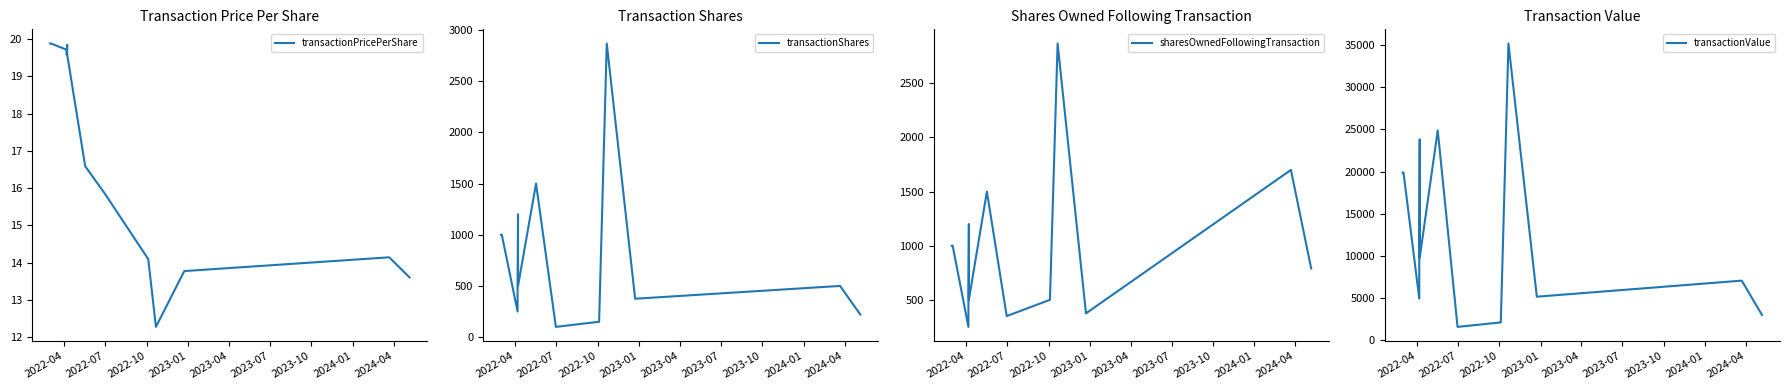

What is the average value of the sharesOwnedFollowingTransaction series?

964.1